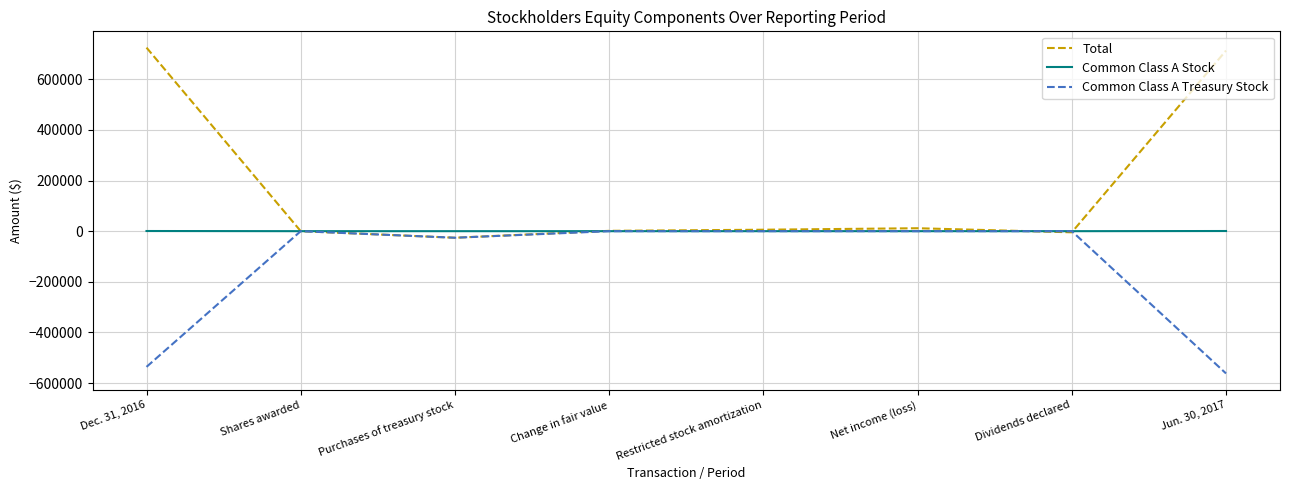

Is this an area chart (filled region under the line)?

No